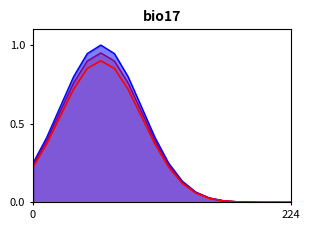

What is the maximum value shown in the chart?

1.0